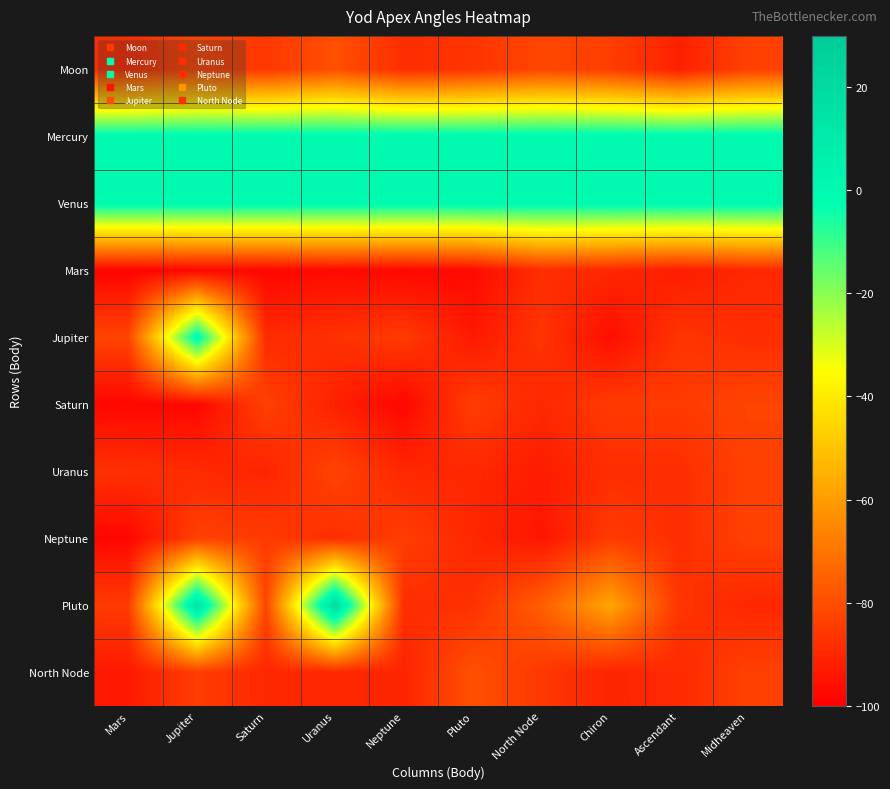

Which series has the largest total across all categories?

Mercury